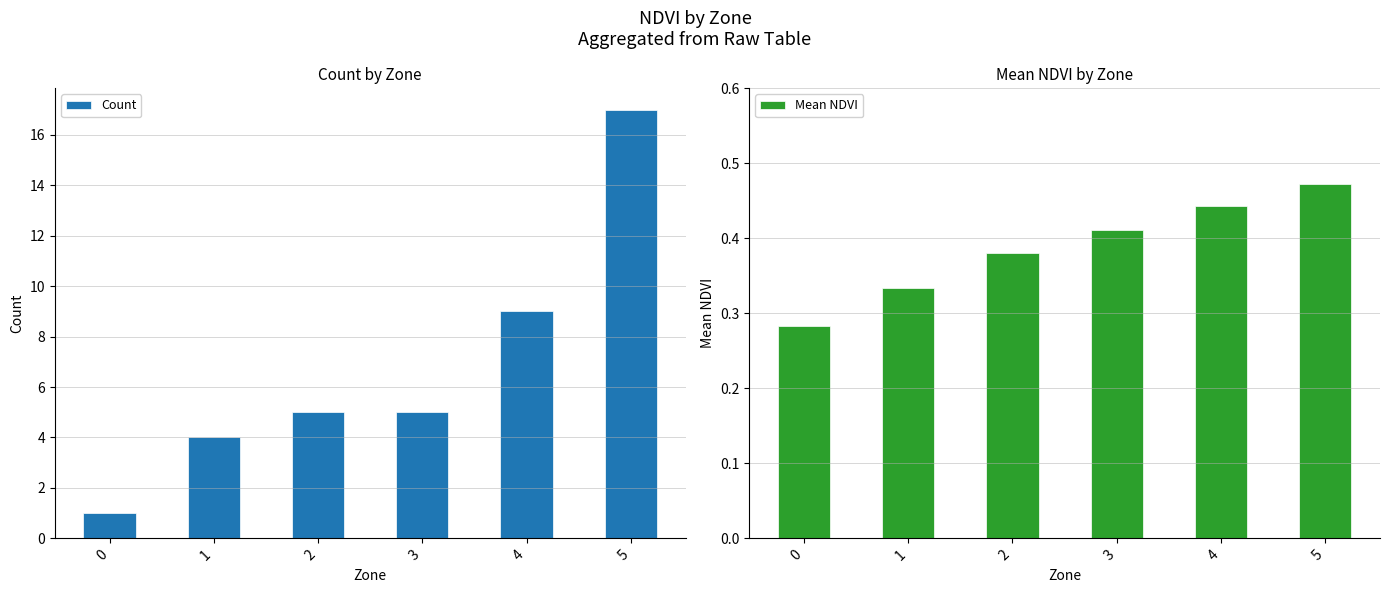

List the series in order of their overall mean, lowest first.

Mean NDVI, Count